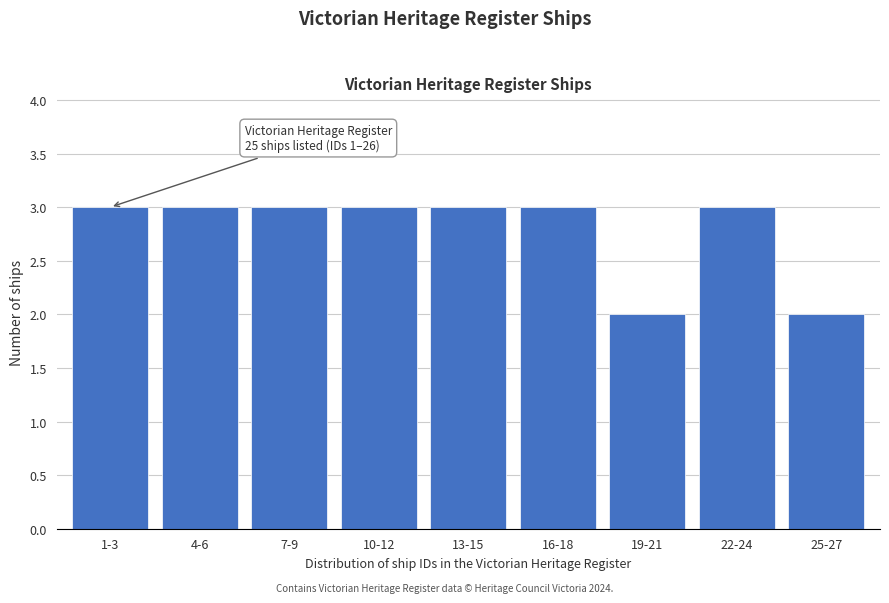

Reading left to right, what are all the values shown in this chart?

3	3	3	3	3	3	2	3	2